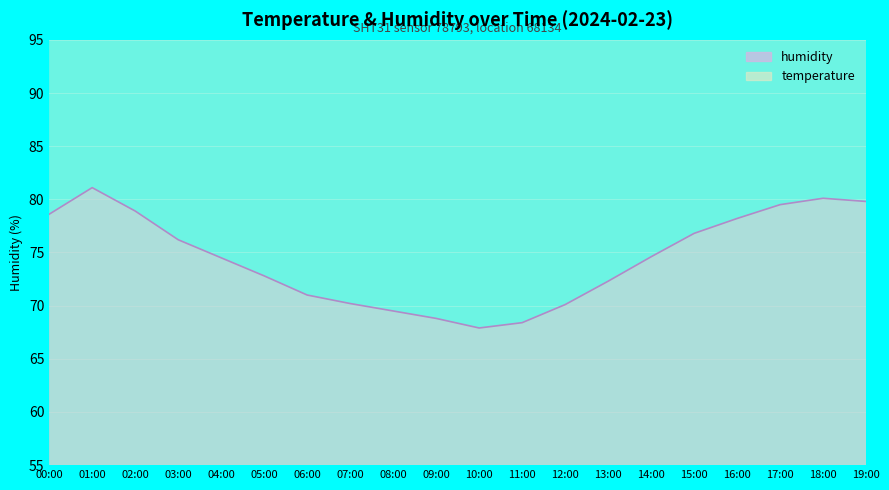

Which series has the largest range (max minus min)?

humidity